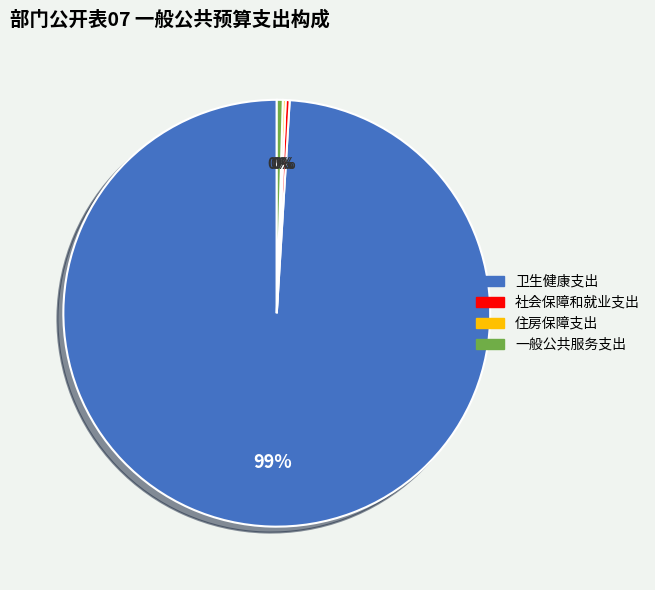

Between 一般公共服务支出 and 卫生健康支出, which is larger?

卫生健康支出